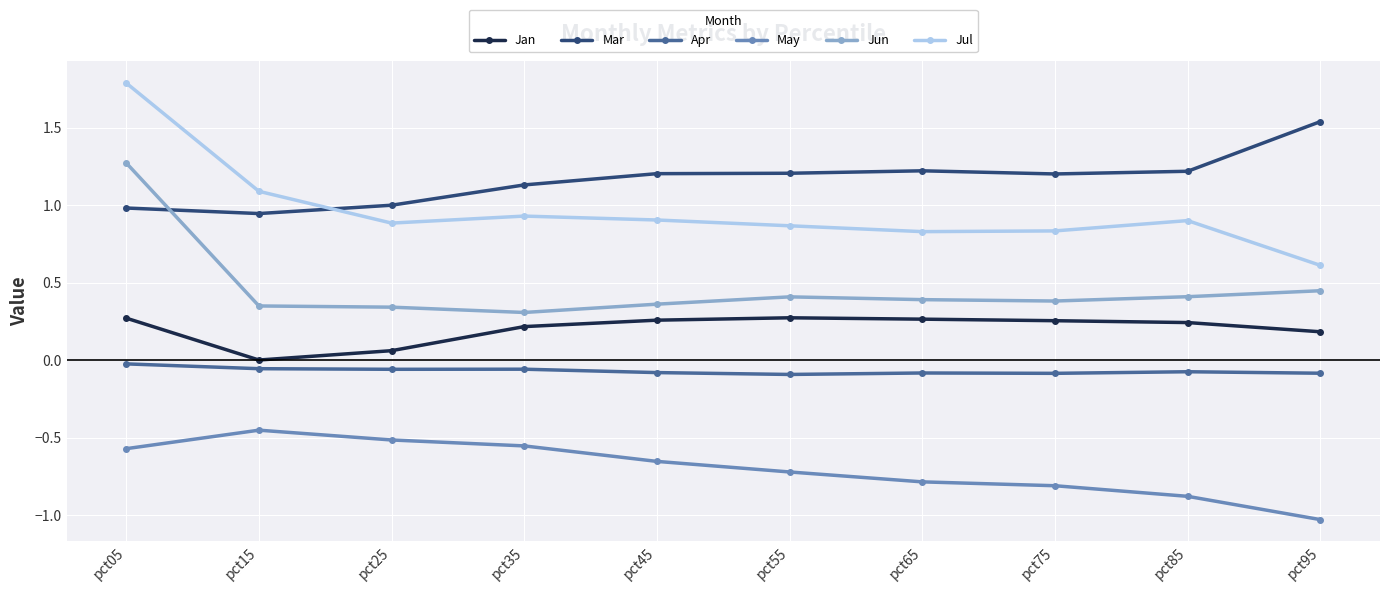

Is the value of May at pct95 greater than the value of Jan at pct65?

No